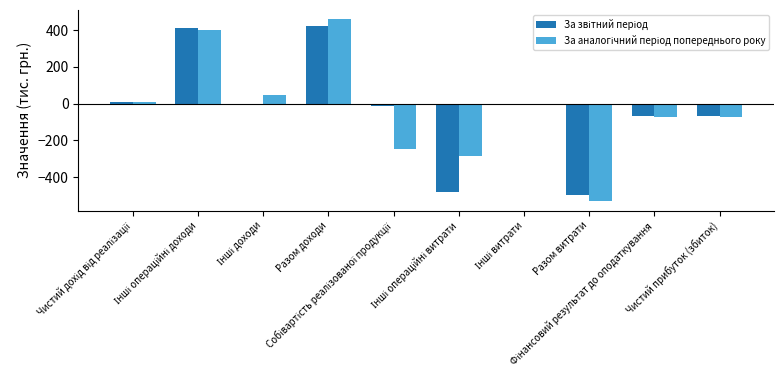

What is the difference between the highest and lowest values at Чистий прибуток (збиток)?

3.0